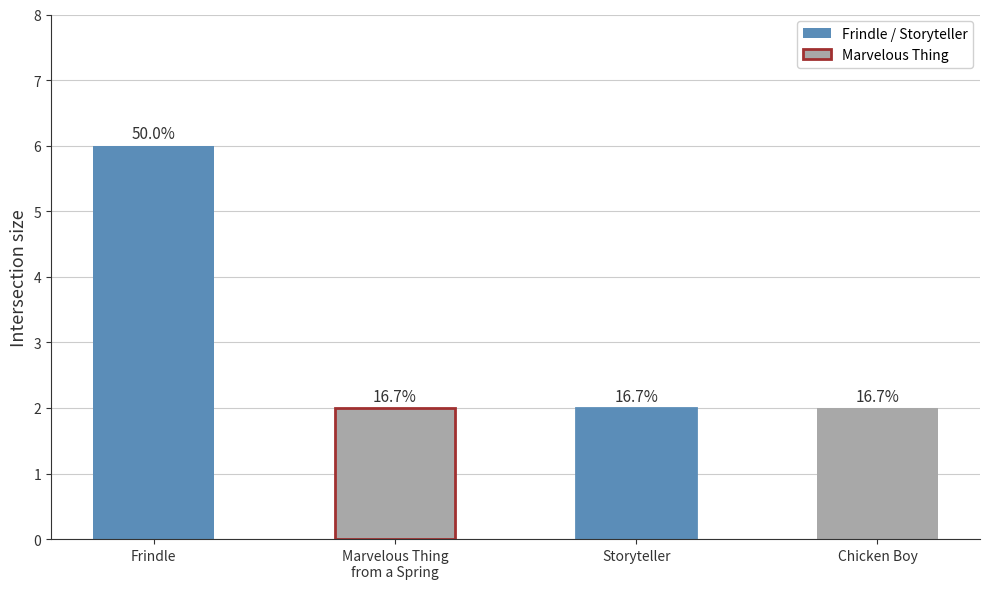

Read the value at Marvelous Thing That Came from a Spring.

2